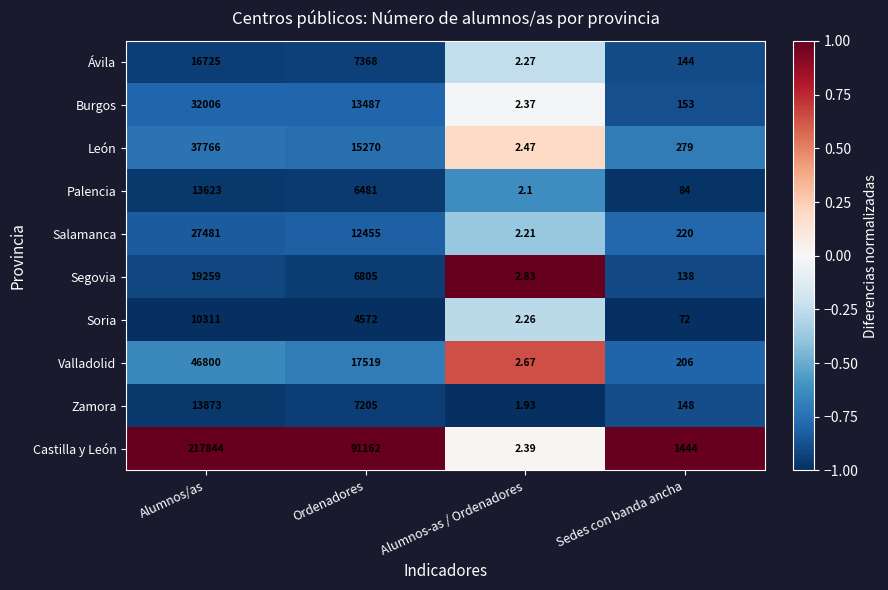

Rank the series at Alumnos/as from highest to lowest value.

Castilla y León, Valladolid, León, Burgos, Salamanca, Segovia, Ávila, Zamora, Palencia, Soria